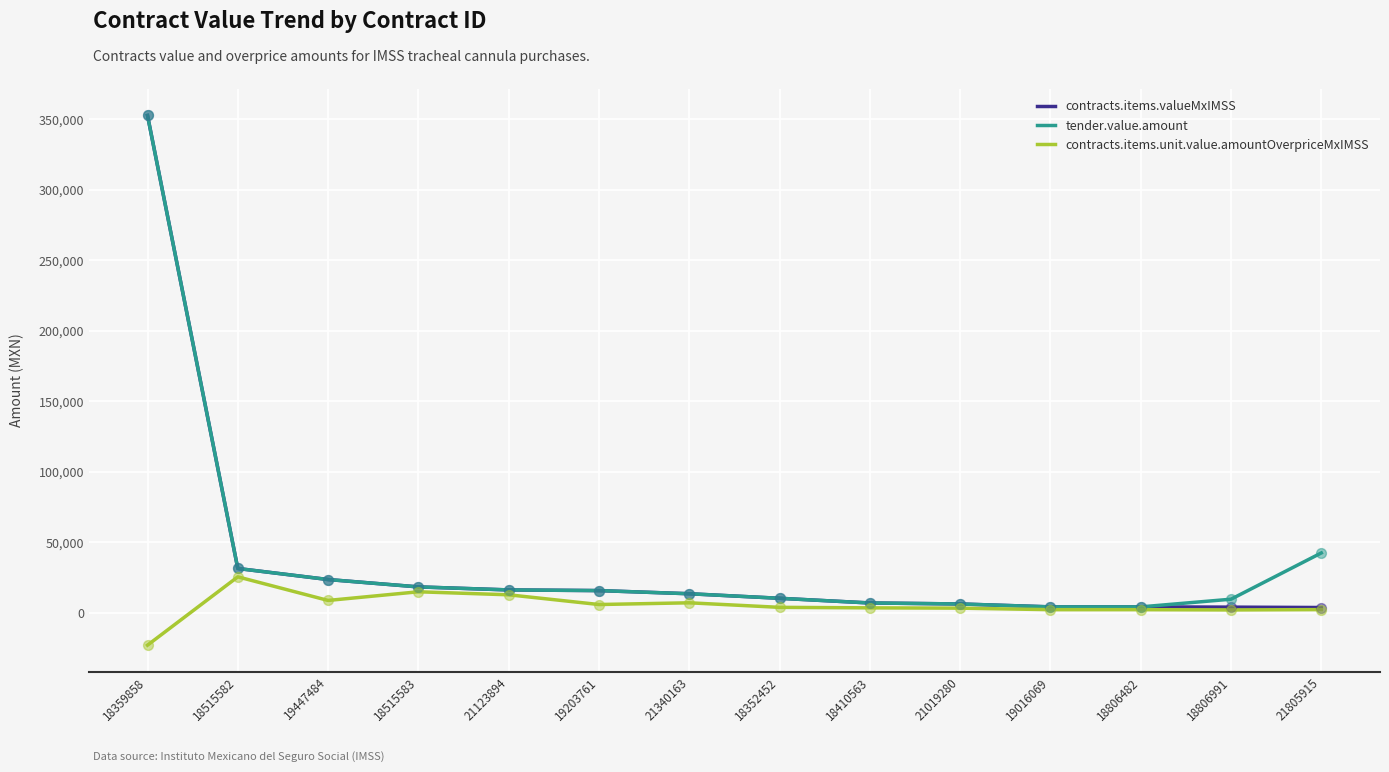

At which category is the sum across all series the highest?

18359858